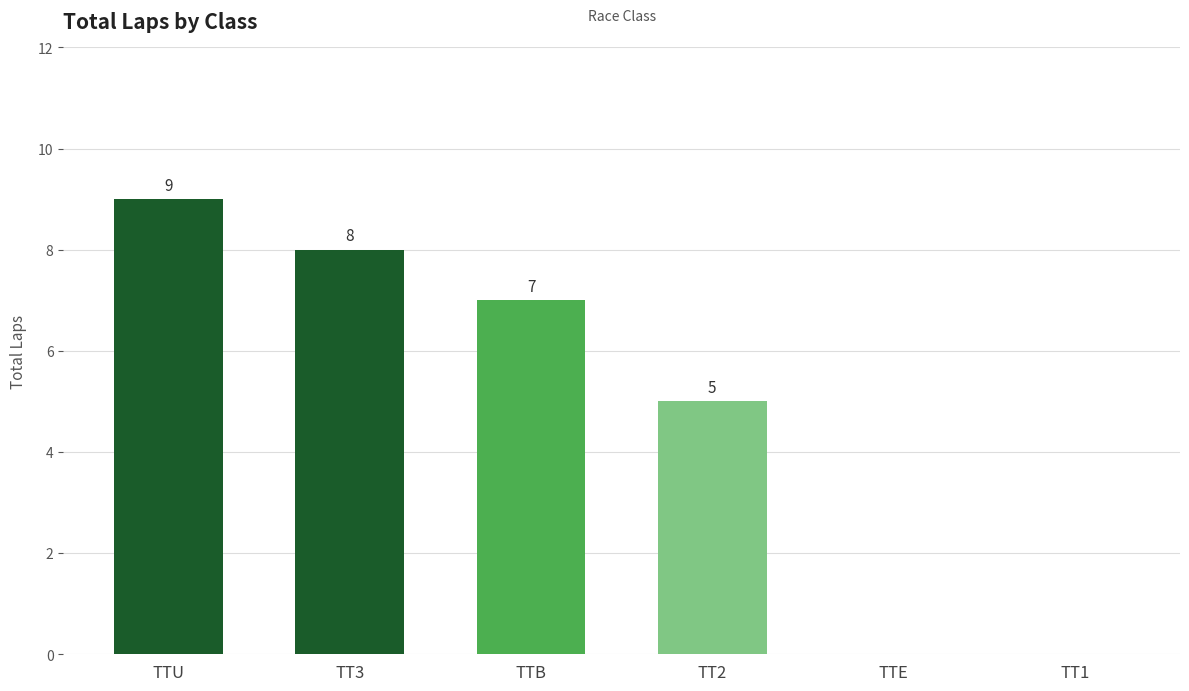

At which label is the value closest to 4?

TT2